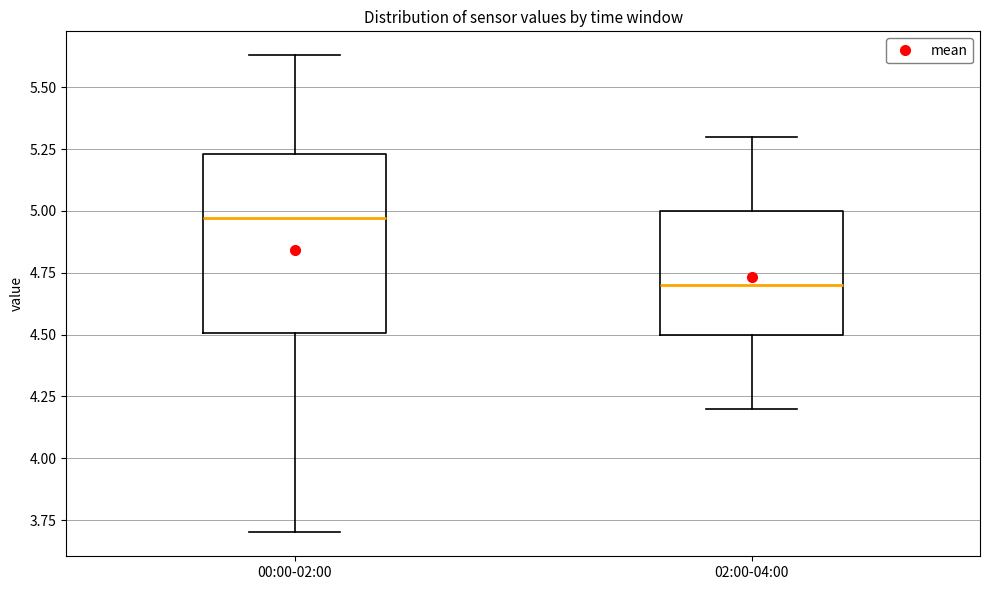

Which box's median line is the lowest?

02:00-04:00